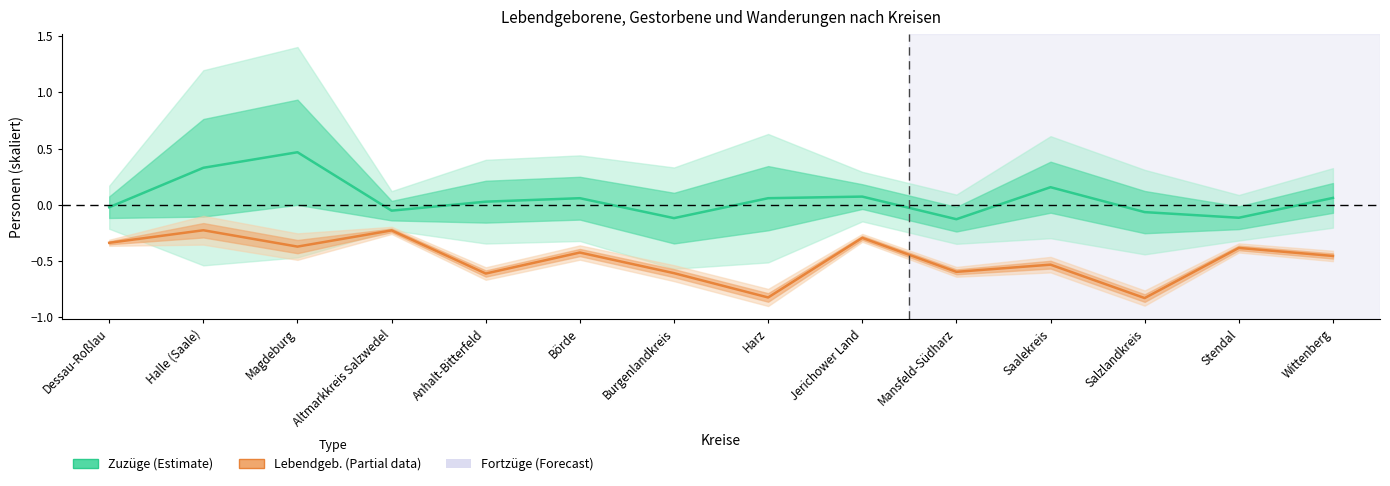

At which category does Zuzüge-Fortzüge (net) reach its first local peak?

Magdeburg